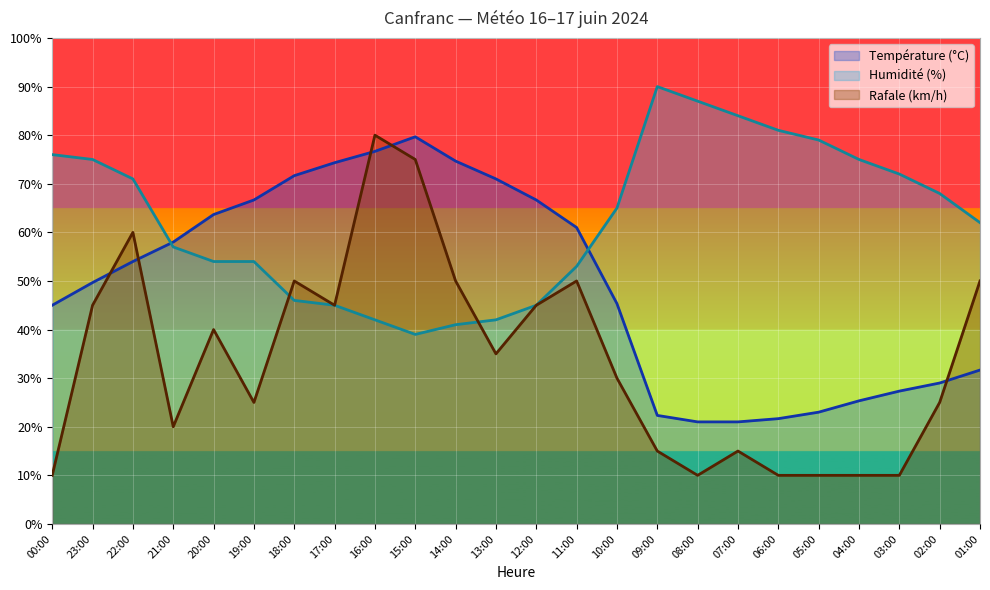

What is the total value across all series at 06:00?

112.7